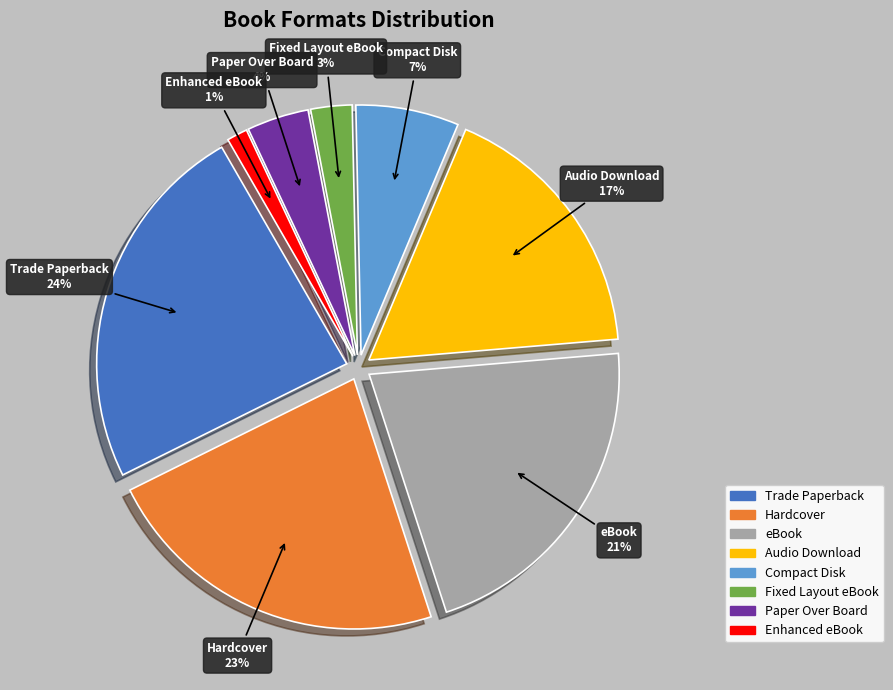

Rank the categories by value from lowest to highest.

Enhanced eBook, Fixed Layout eBook, Paper Over Board, Compact Disk, Audio Download, eBook, Hardcover, Trade Paperback